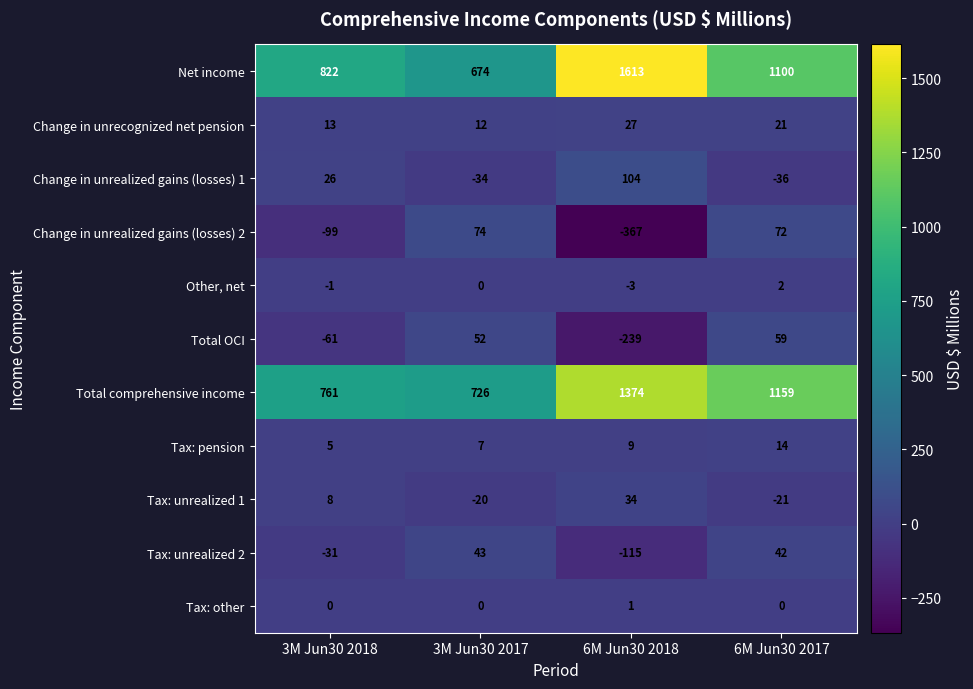

Is the value of Change in unrealized gains (losses) 1 at 3M Jun30 2018 greater than the value of Change in unrecognized net pension at 6M Jun30 2018?

No